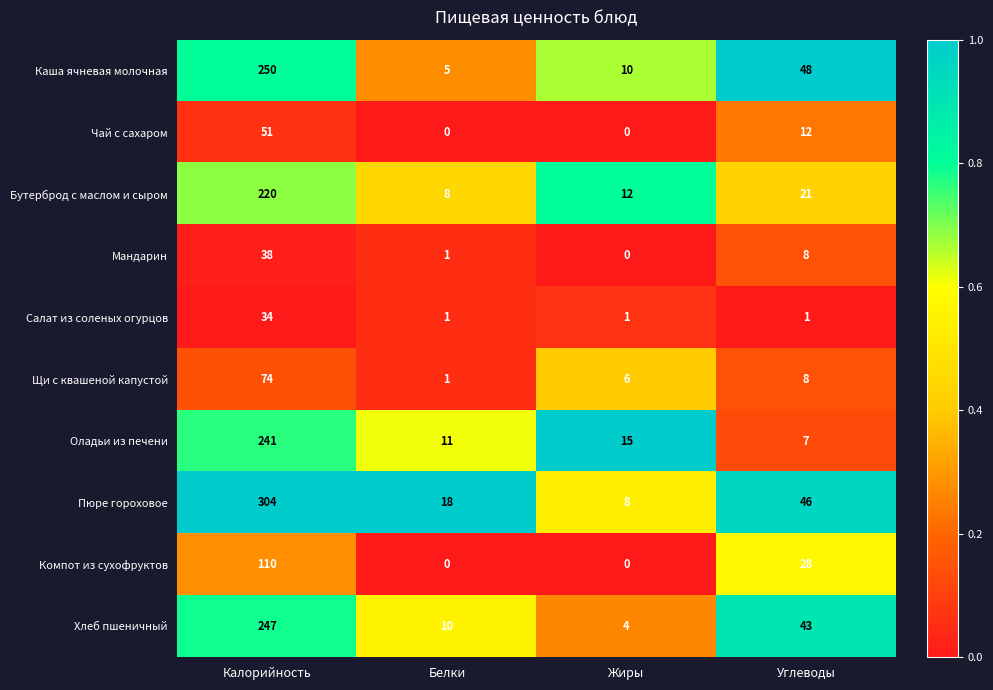

Is it true that Компот из сухофруктов equals 110 at Калорийность?

True